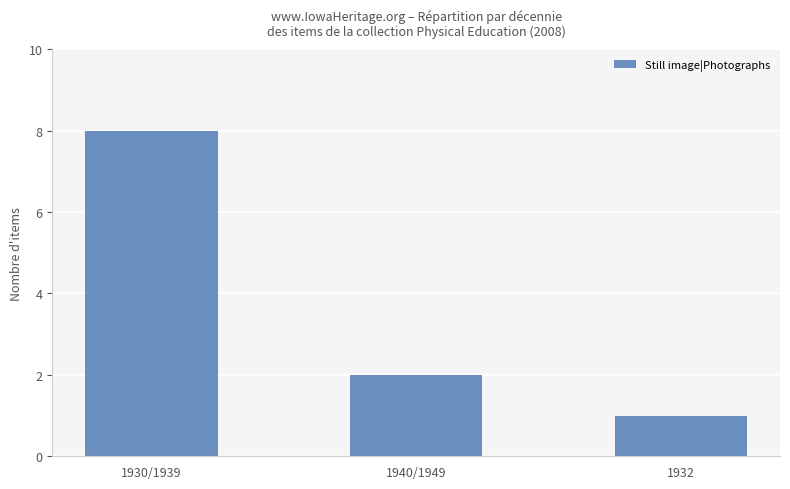

Rank the categories by value from lowest to highest.

1932, 1940/1949, 1930/1939